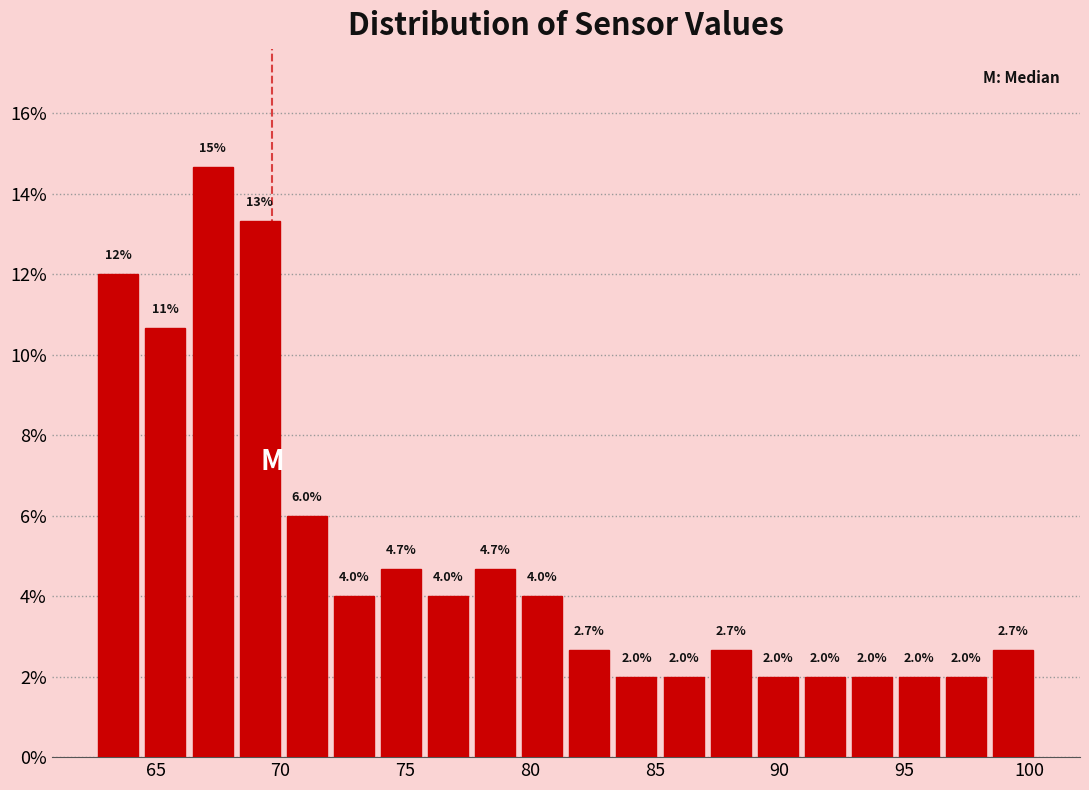

Around what value on the x-axis is the tallest bar? Give the approximate position of its centre, as read against the axis.

67.5